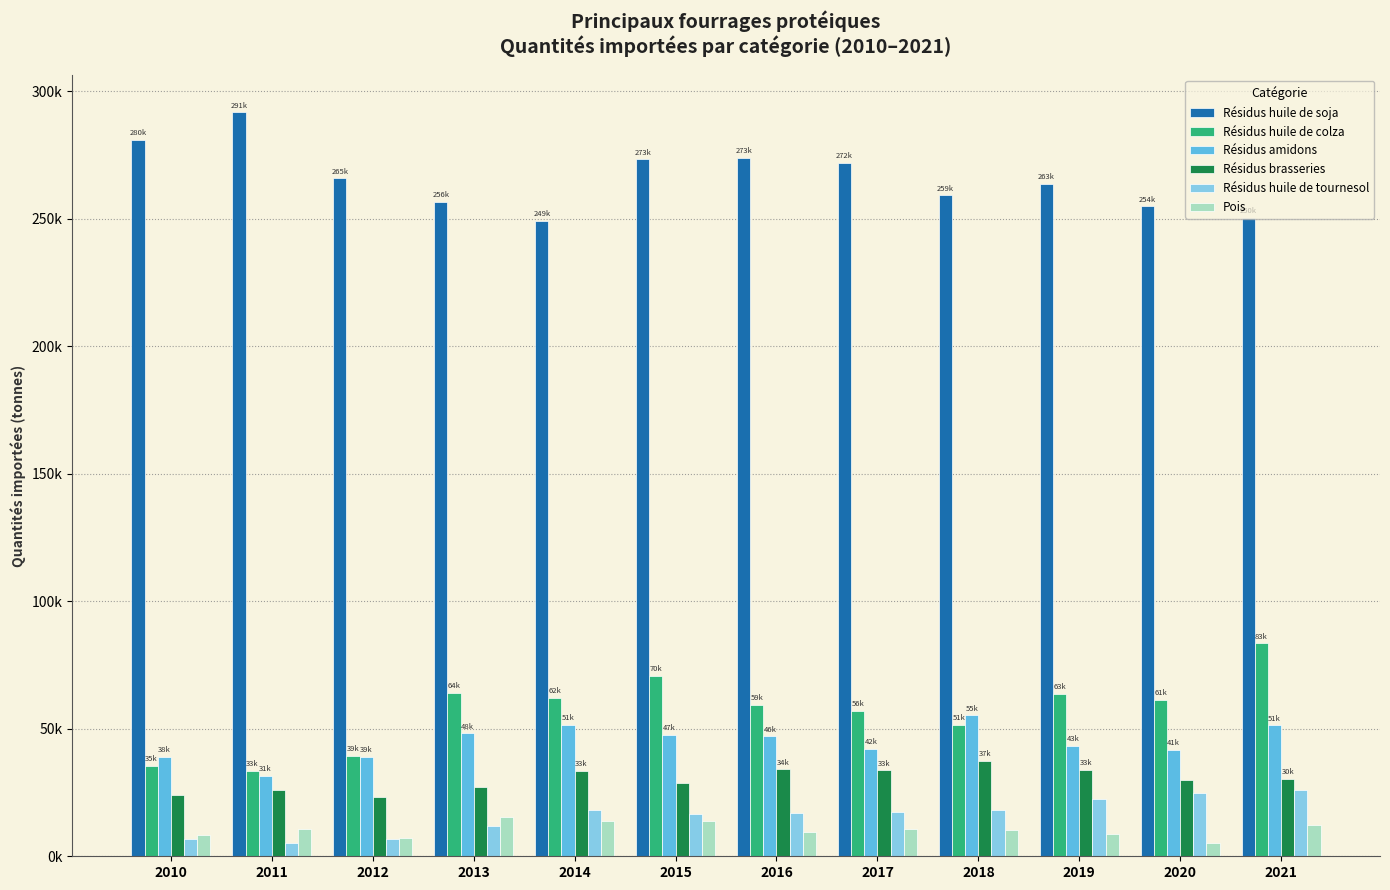

What are all the series names shown in the legend?

Résidus huile de soja, Résidus huile de colza, Résidus amidons, Résidus brasseries, Résidus huile de tournesol, Pois